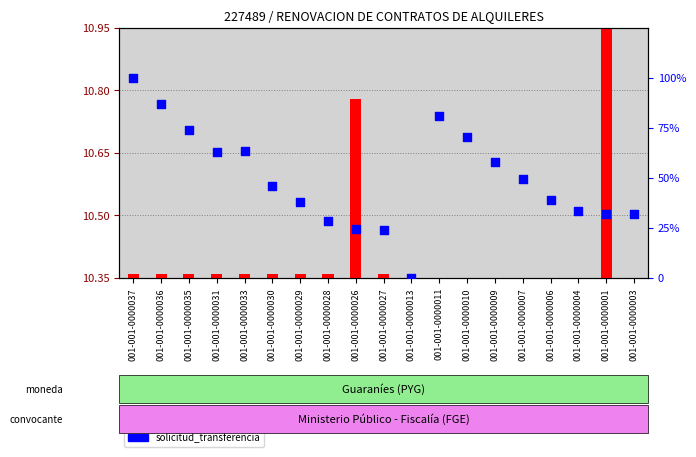

Which series contains the lowest Y value?

monto_factura